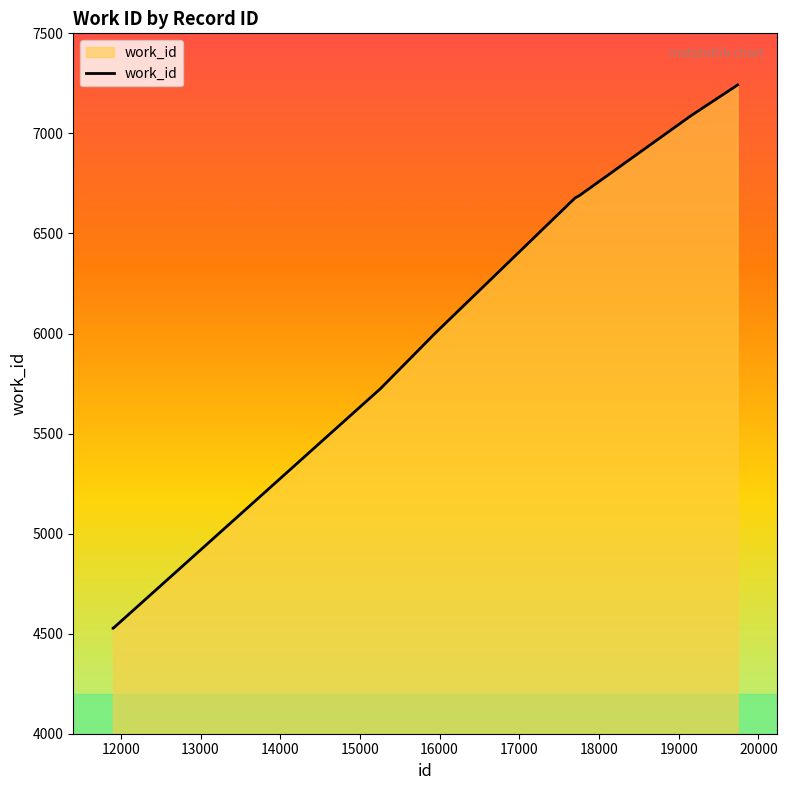

How many series are shown in this chart?

1